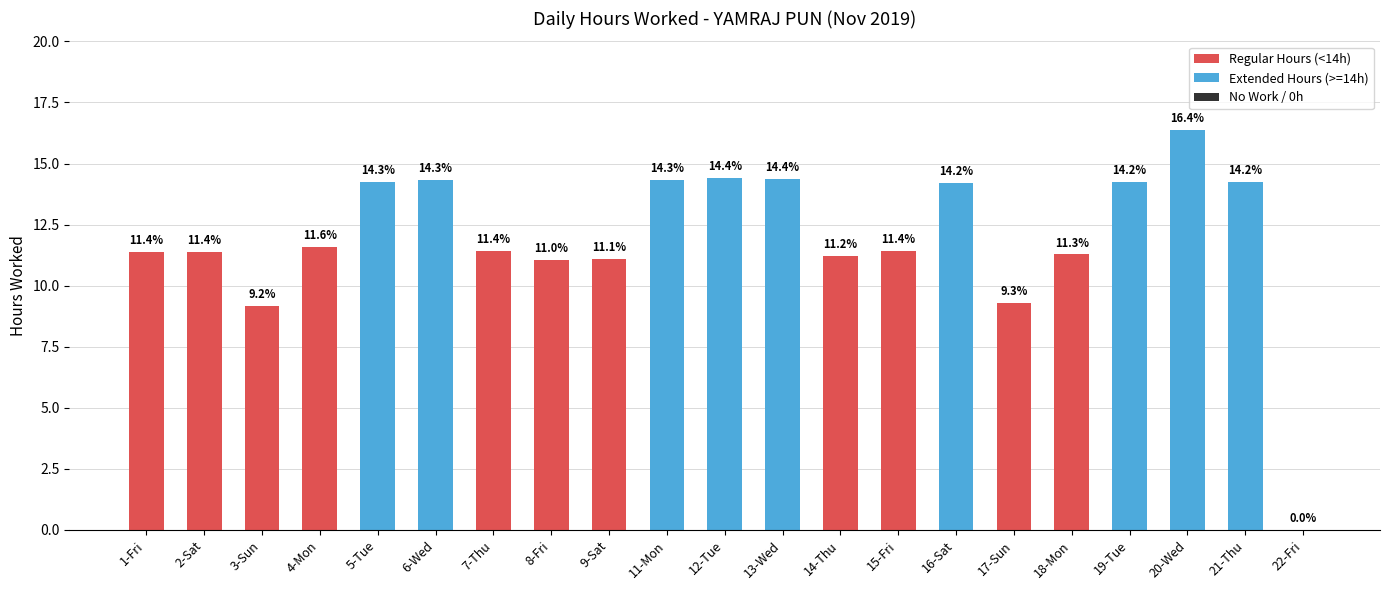

Is it true that the value at 16-Sat is 6.4?

False